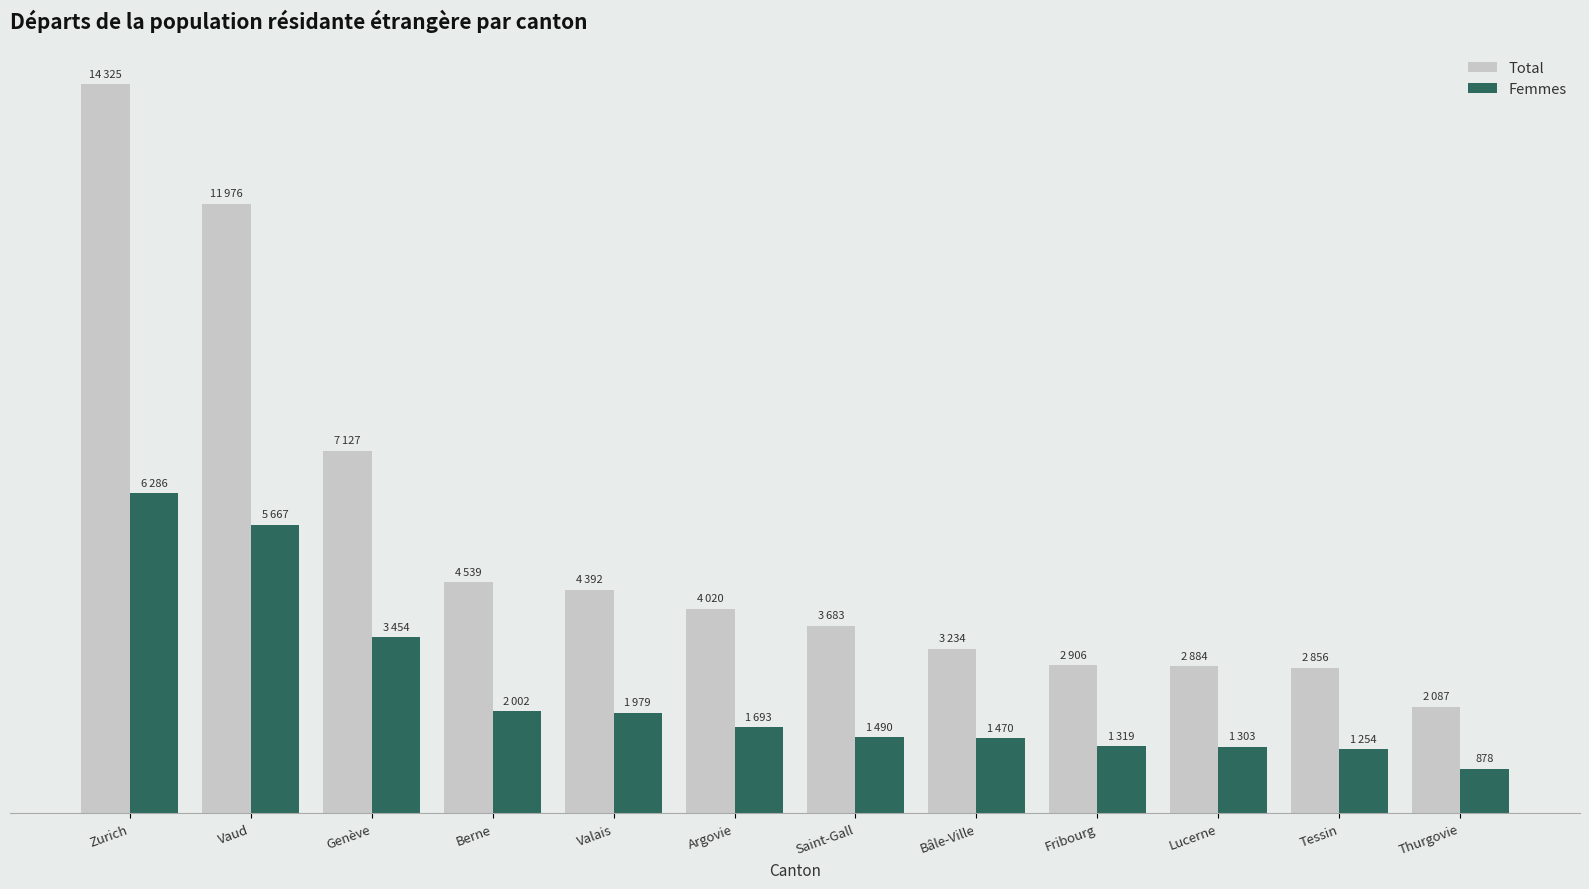

Where does the Total series first go above 4020?

Zurich